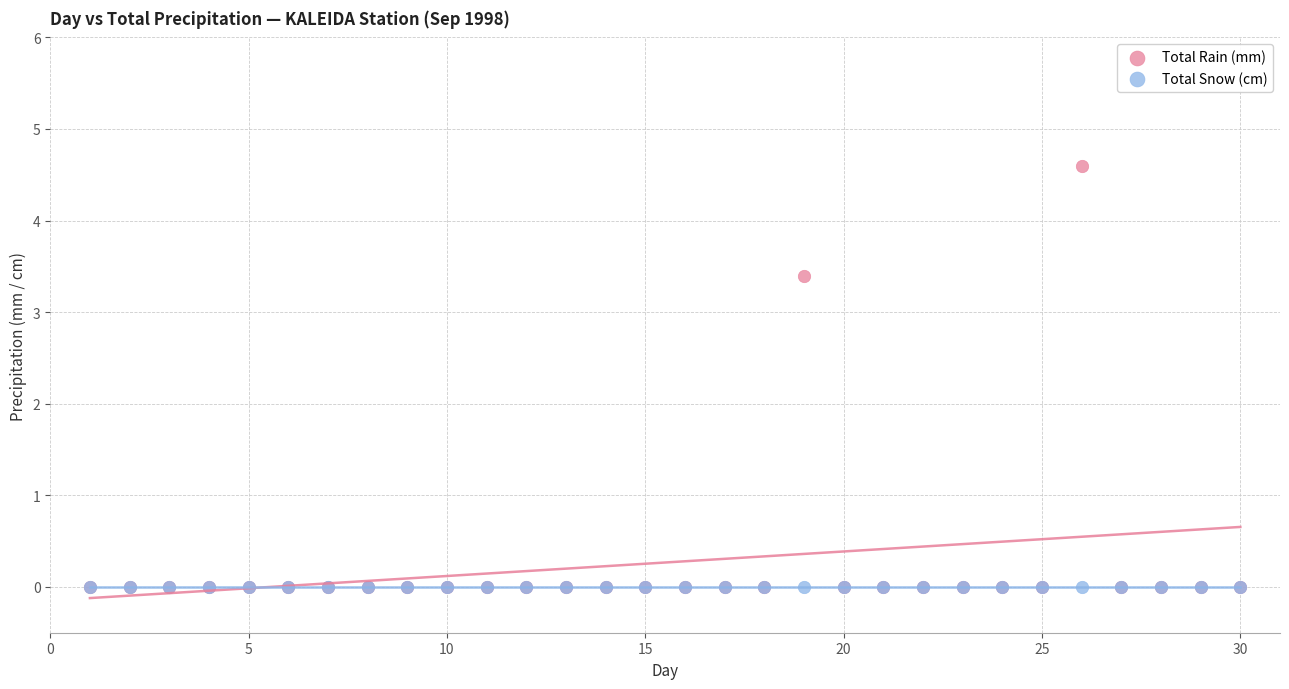

In the Total Rain (mm) series, what Y value is closest to 2?

3.4